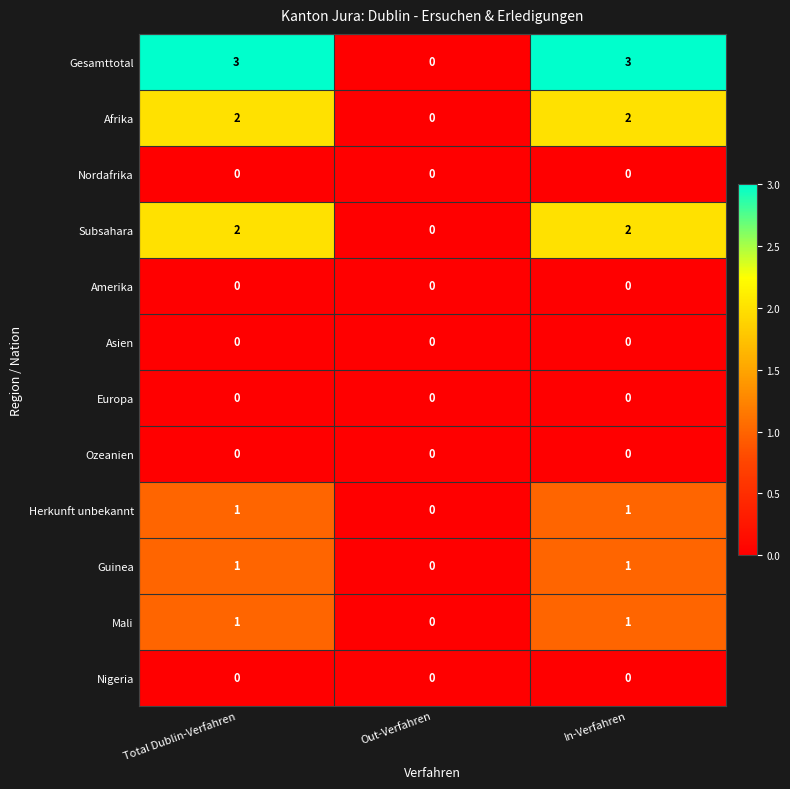

How many categories are shown in the chart?

3